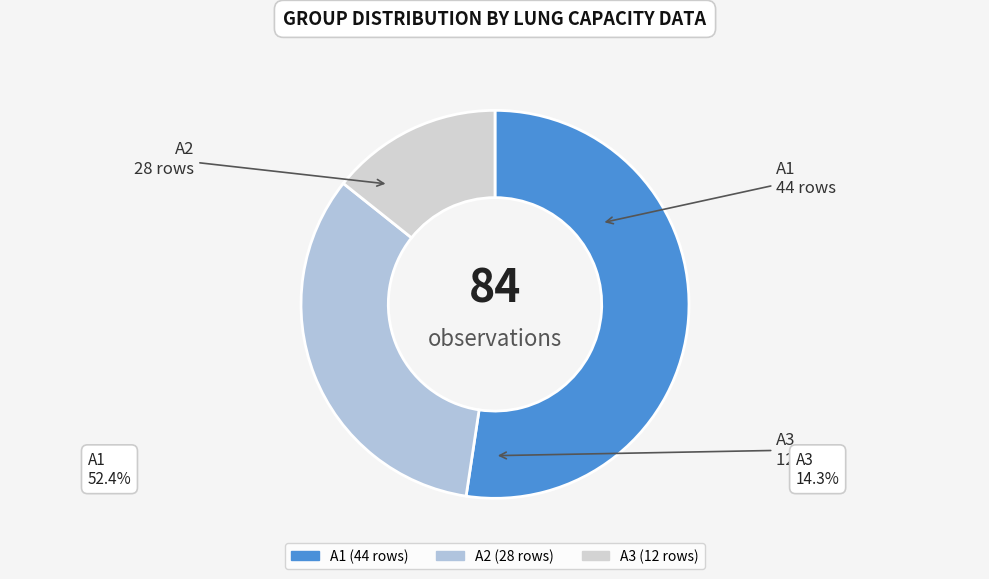

What is the ratio of the value at A3 to the value at A2?

0.4